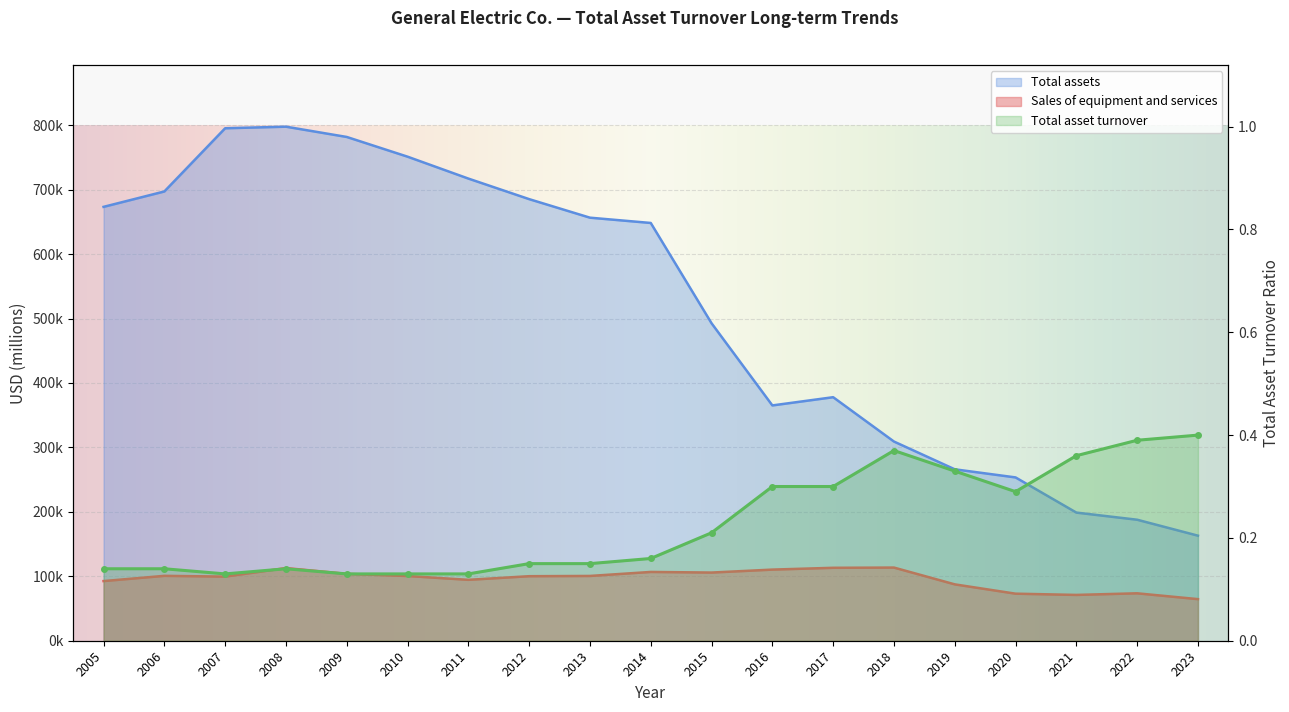

What is the spread (max minus min) of values at 2018?

309128.6